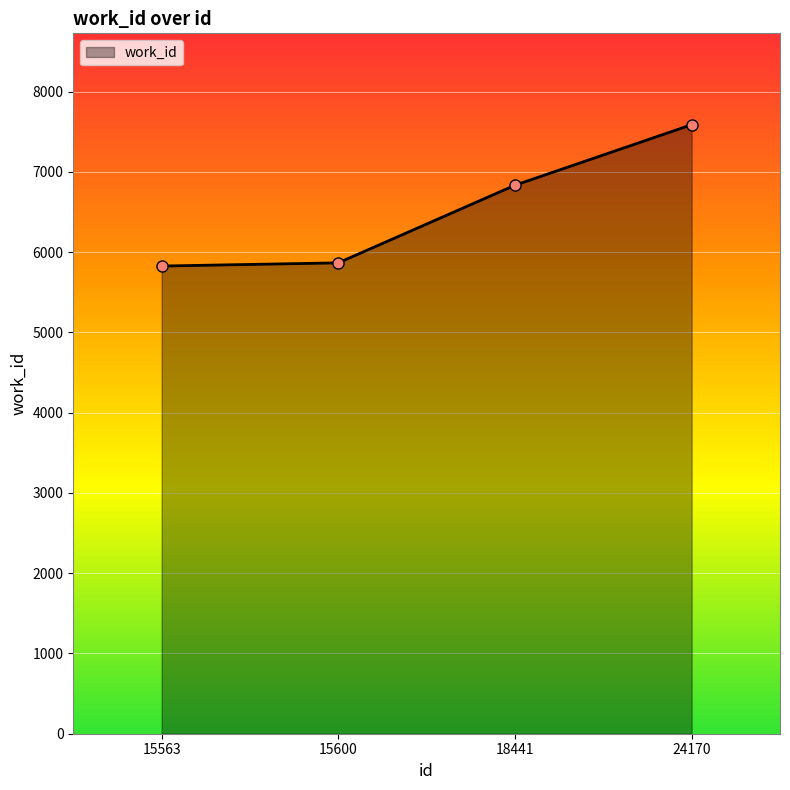

Reading left to right, list all the values displayed in this chart.

15563=5826	15600=5866	18441=6833	24170=7587